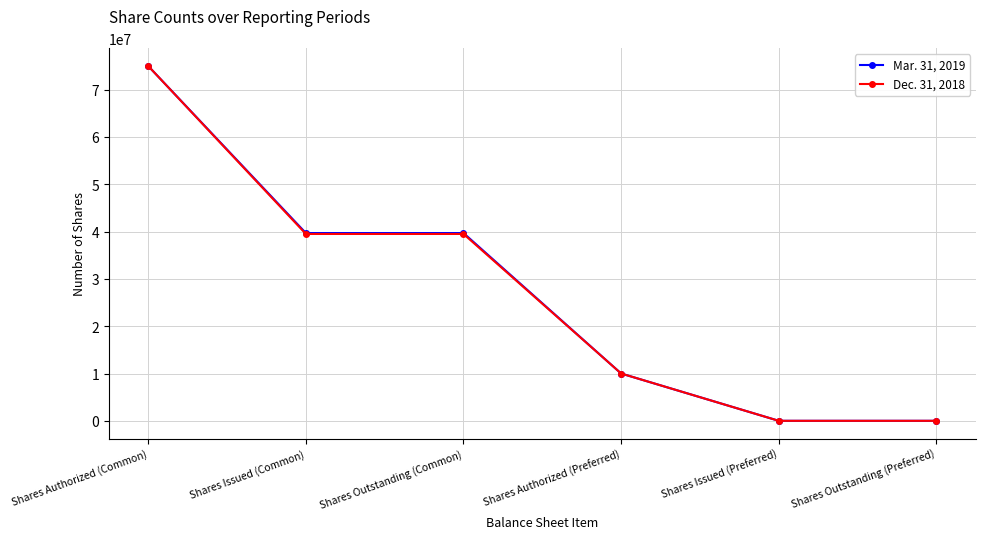

Between Shares Issued (Common) and Shares Authorized (Preferred), which series saw the biggest shift?

Mar. 31, 2019